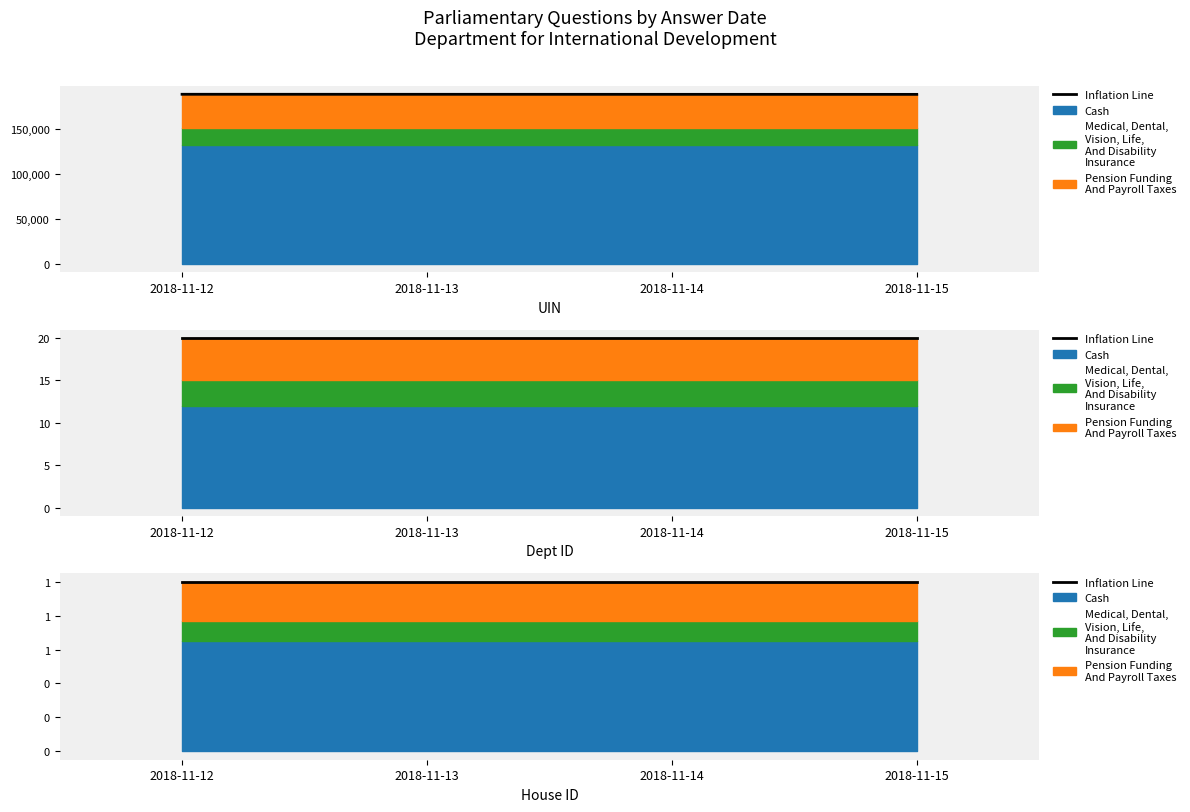

The house id series shows 1 at 2018-11-14. True or false?

False